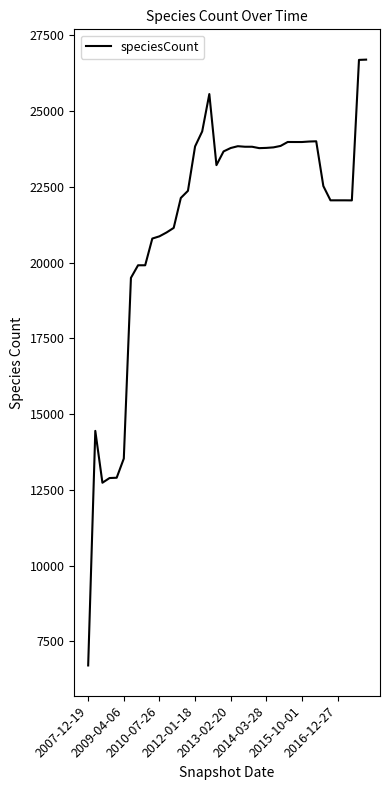

What is the difference between the maximum and minimum values?

20000